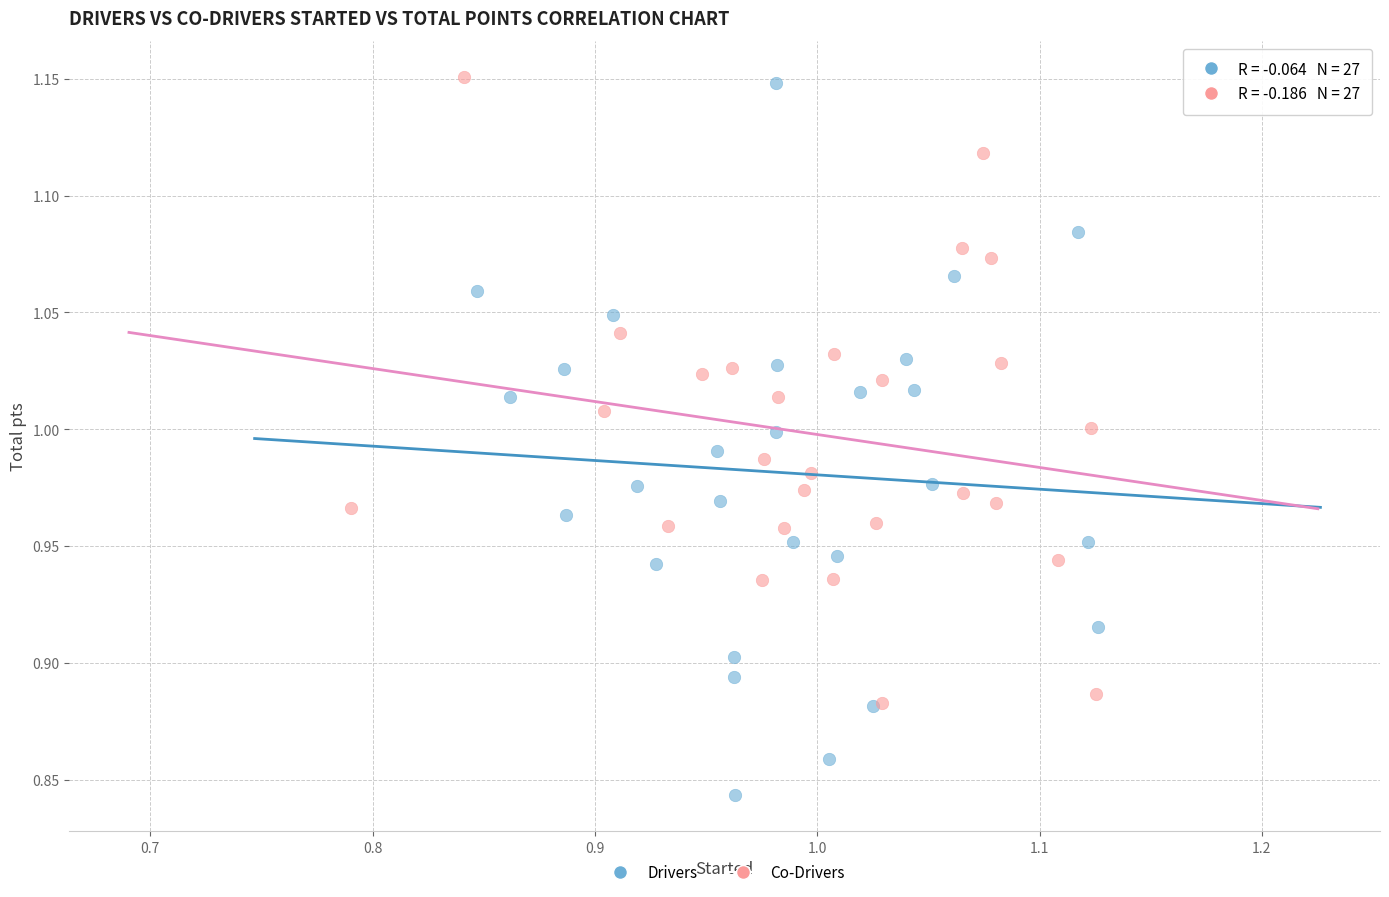

Which series reaches the minimum Y coordinate?

Drivers